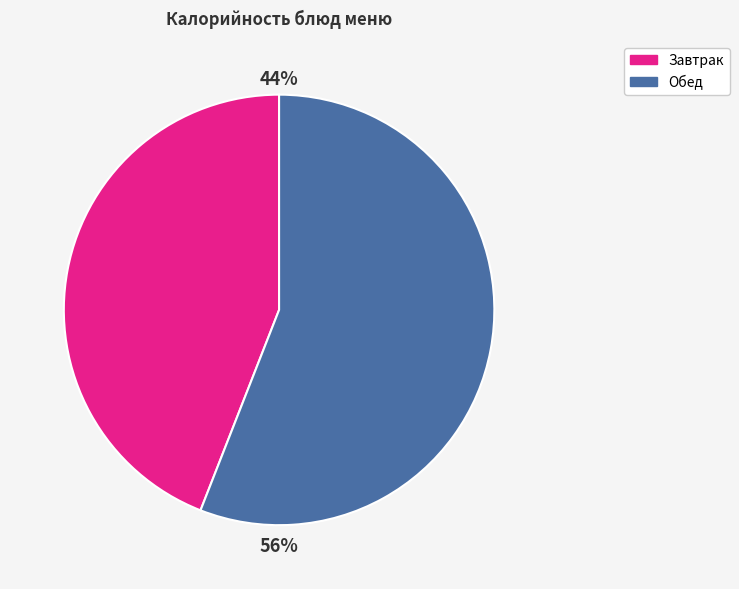

What percentage is the Завтрак slice, to the nearest percent?

44%